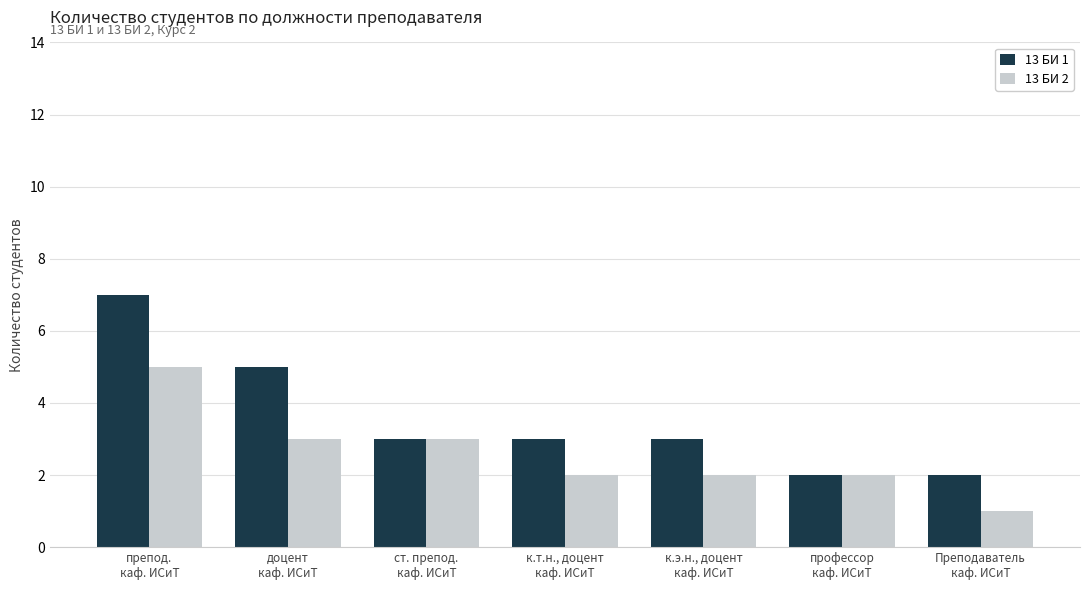

At which category is the sum across all series the highest?

препод.
каф. ИСиТ